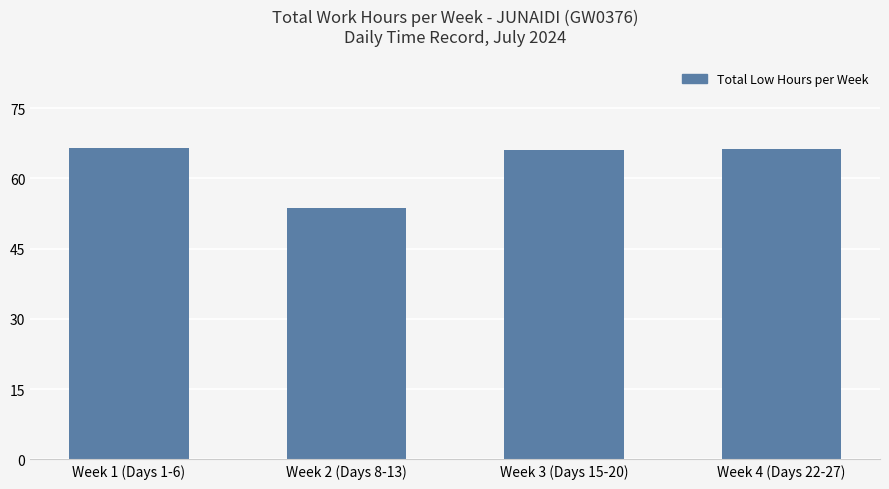

The value at Week 3 (Days 15-20) is 66.1. True or false?

True